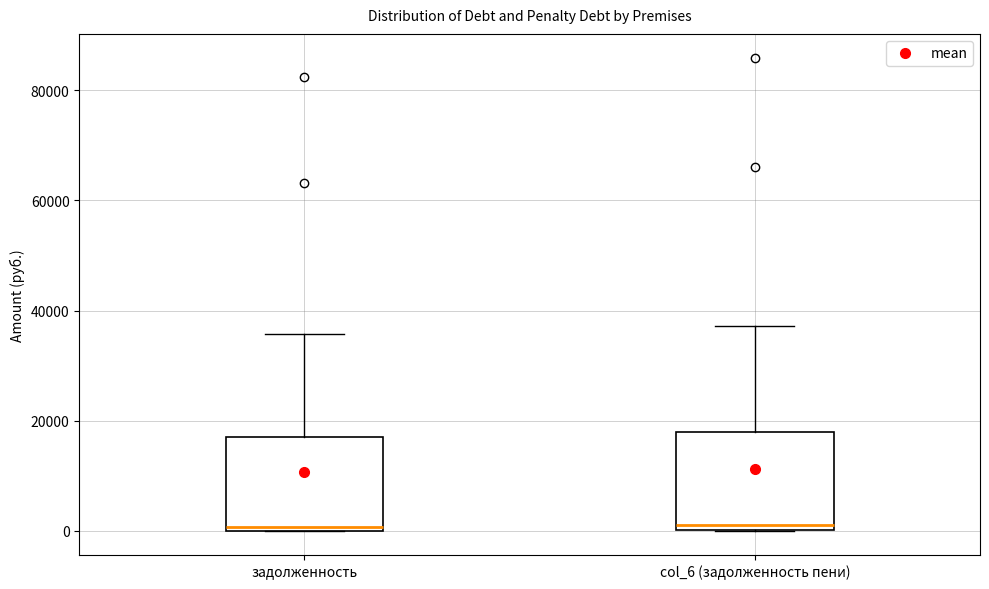

Reading left to right, read every box against the y-axis: the position of its median line, the range the box covers, and the ends of its whiskers. The values are not printed on the chart, so give them approximately, as read against the axis.

задолженность: median 0, box 0 to 18000, whiskers 0 to 36000
col_6 (задолженность пени): median 2000, box 0 to 18000, whiskers 0 to 38000